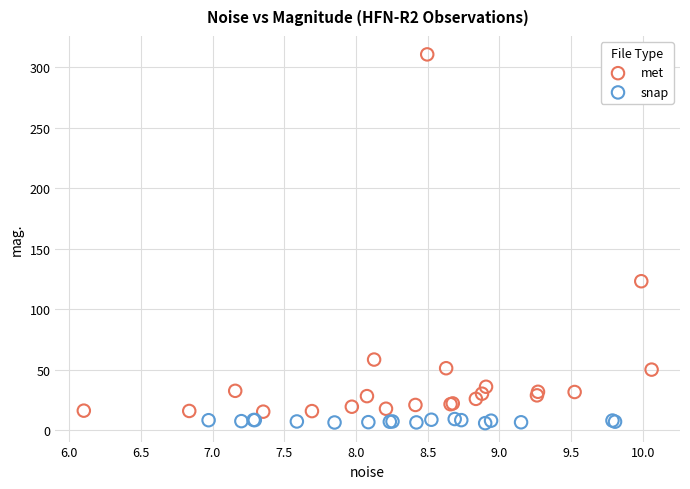

Which series has the largest Y range (max minus min)?

met